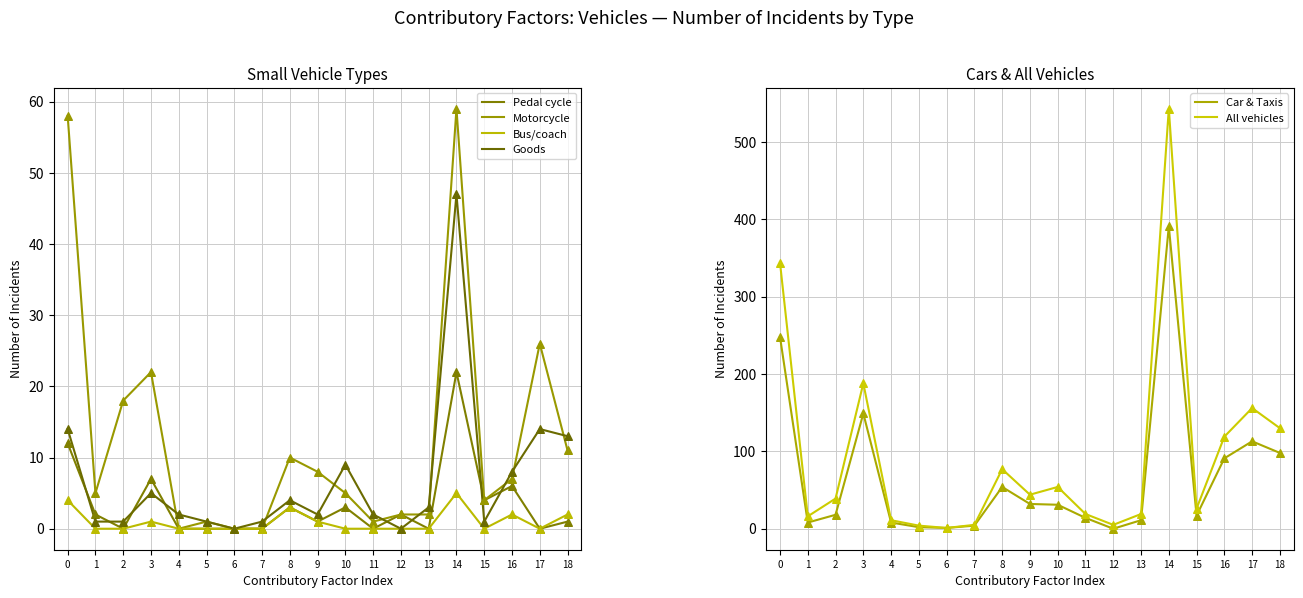

At which category is the sum across all series the highest?

14